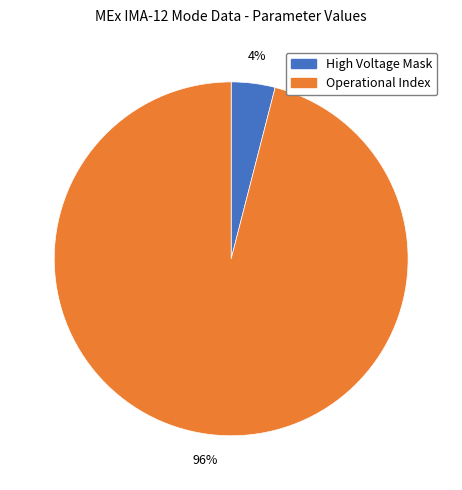

To the nearest percent, what is the difference between the largest and smallest slice percentages?

92%